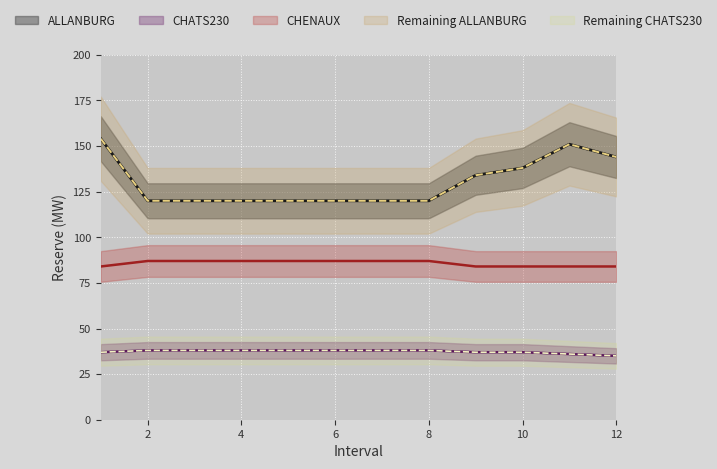

What is the value of the ALLANBURG point at the 3rd from the left?

120